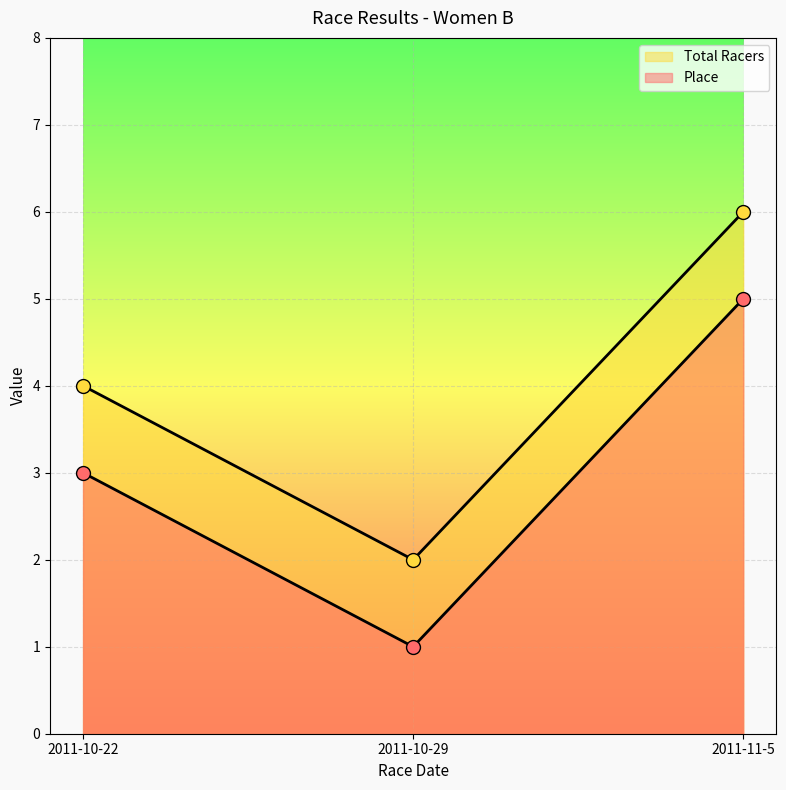

At which category is the sum across all series the highest?

2011-11-5